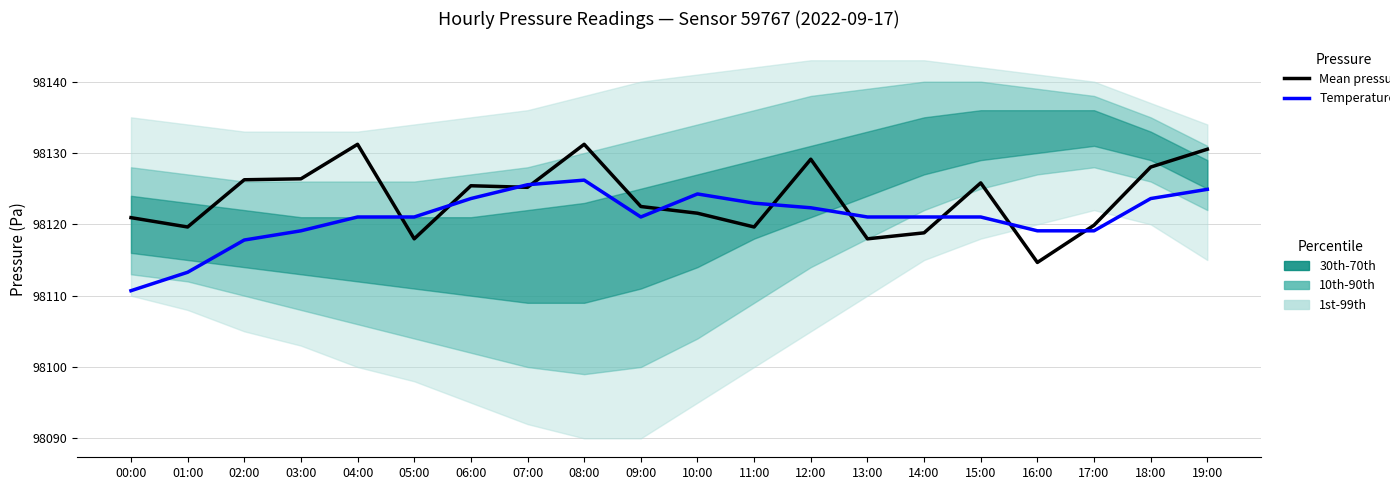

What is the lowest value of the Mean pressure series?

98114.7